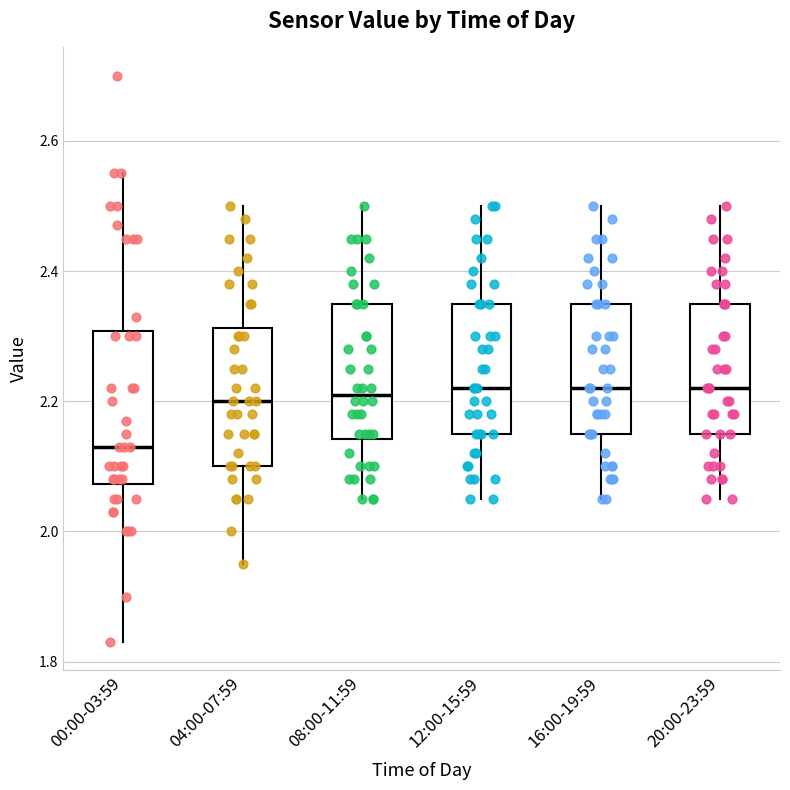

Reading left to right, read every box against the y-axis: the position of its median line, the range the box covers, and the ends of its whiskers. The values are not printed on the chart, so give them approximately, as read against the axis.

00:00-03:59: median 2.14, box 2.08 to 2.30, whiskers 1.84 to 2.56
04:00-07:59: median 2.20, box 2.10 to 2.32, whiskers 1.96 to 2.50
08:00-11:59: median 2.22, box 2.14 to 2.36, whiskers 2.06 to 2.50
12:00-15:59: median 2.22, box 2.16 to 2.36, whiskers 2.06 to 2.50
16:00-19:59: median 2.22, box 2.16 to 2.36, whiskers 2.06 to 2.50
20:00-23:59: median 2.22, box 2.16 to 2.36, whiskers 2.06 to 2.50